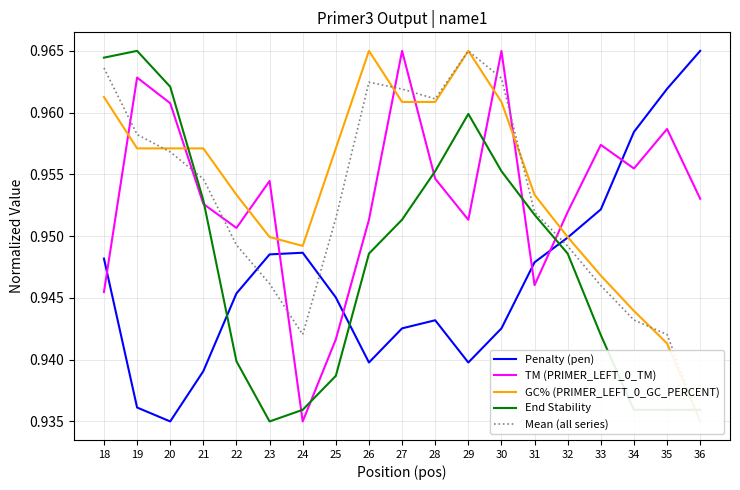

True or false: TM (PRIMER_LEFT_0_TM) has a value of 1.3 at 27.

False